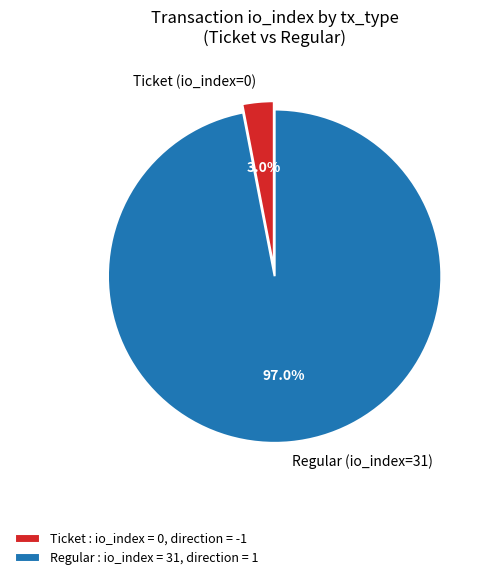

To the nearest percent, what percentage of the pie is Regular (io_index=31)?

97%